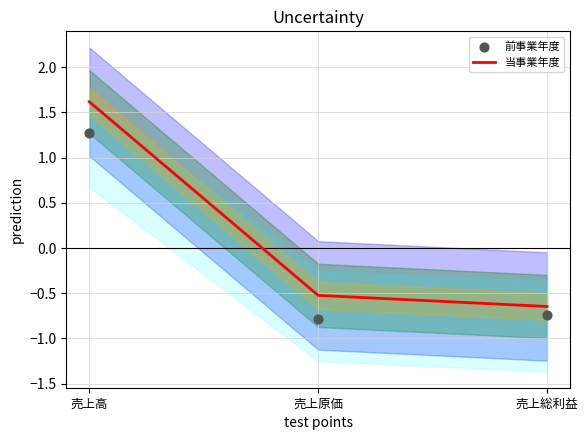

At which category is the sum across all series the highest?

売上高